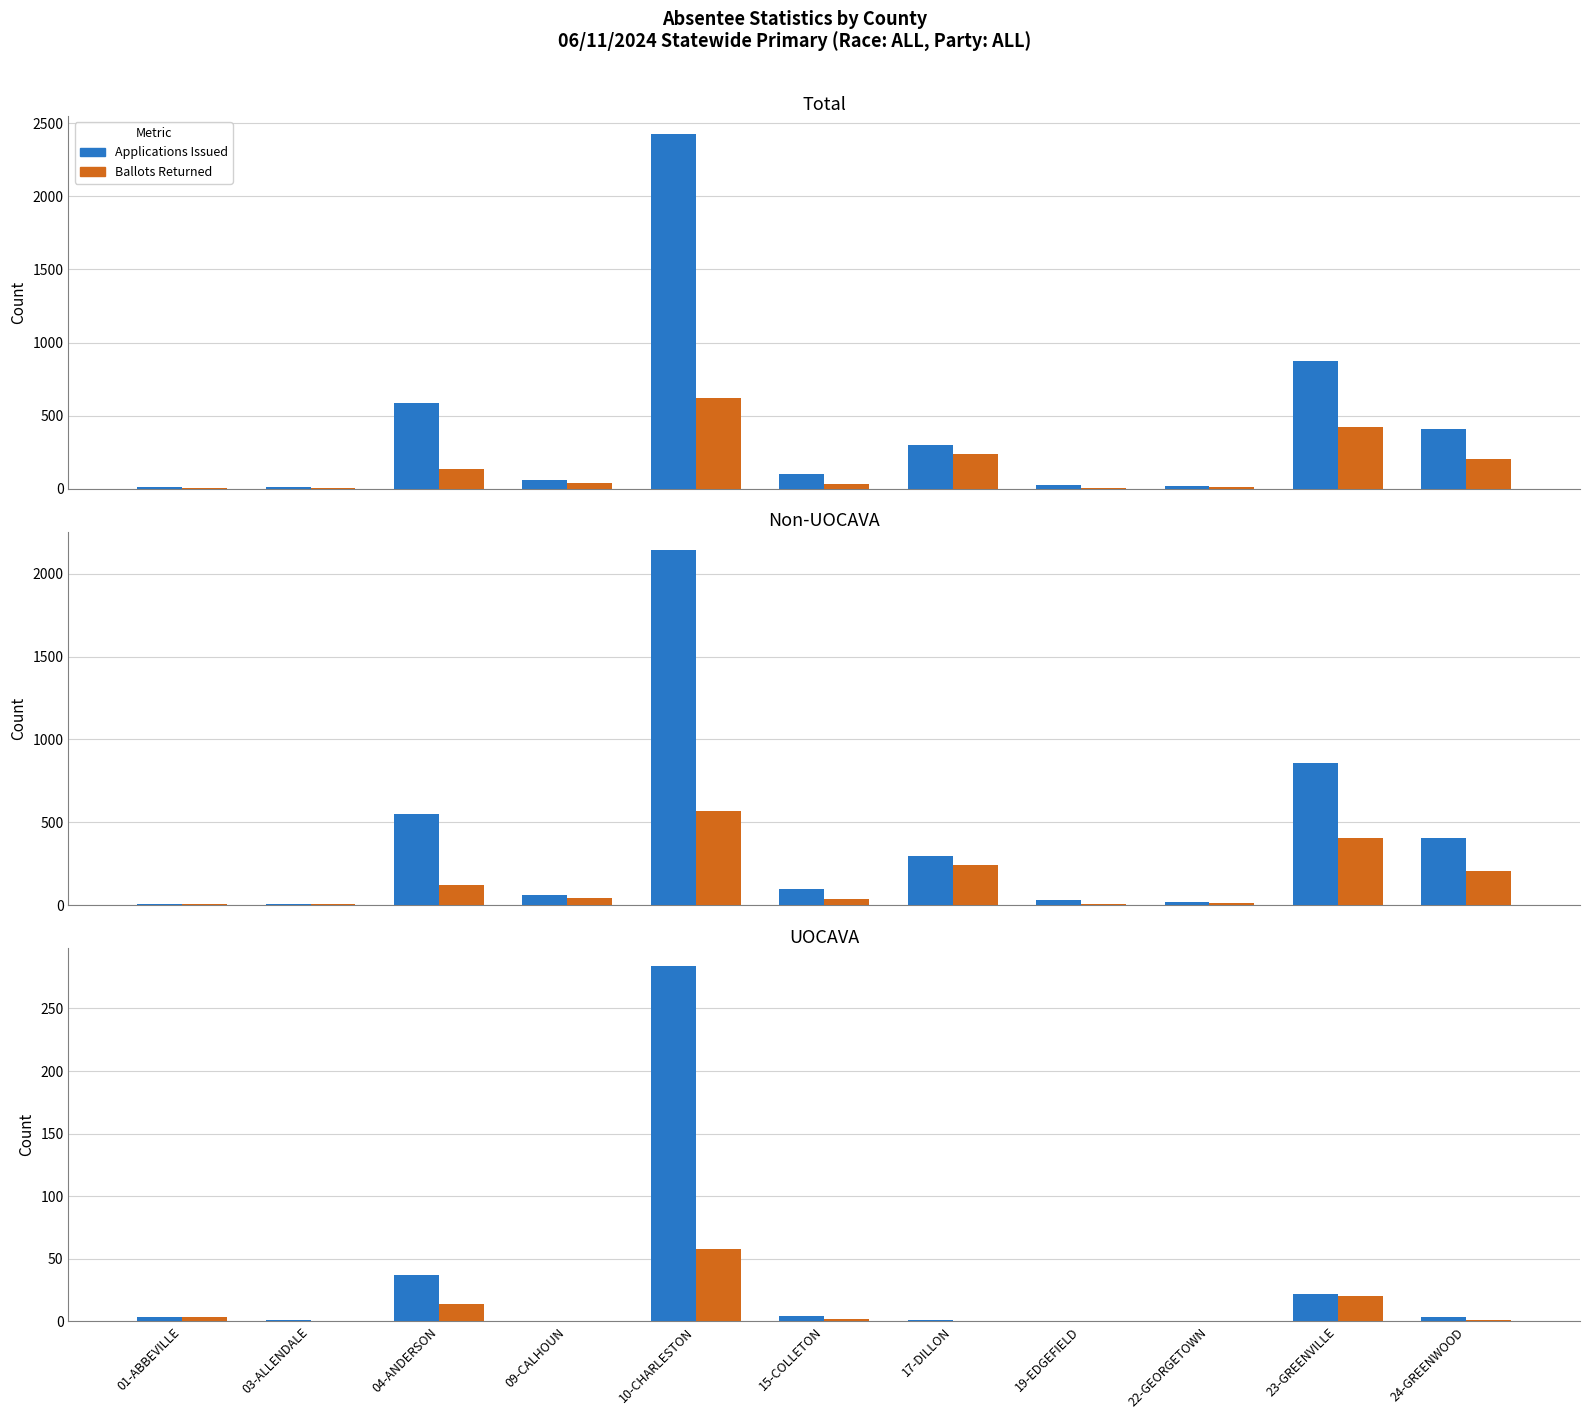

Reading left to right, transcribe all the data shown in this chart.

Total App Issued: 01-ABBEVILLE=10	03-ALLENDALE=10	04-ANDERSON=587	09-CALHOUN=63	10-CHARLESTON=2428	15-COLLETON=104	17-DILLON=297	19-EDGEFIELD=29	22-GEORGETOWN=17	23-GREENVILLE=877	24-GREENWOOD=408
Total Ballots Returned: 01-ABBEVILLE=7	03-ALLENDALE=6	04-ANDERSON=134	09-CALHOUN=44	10-CHARLESTON=624	15-COLLETON=37	17-DILLON=242	19-EDGEFIELD=4	22-GEORGETOWN=10	23-GREENVILLE=425	24-GREENWOOD=206
Non-UOCAVA App Issued: 01-ABBEVILLE=7	03-ALLENDALE=9	04-ANDERSON=550	09-CALHOUN=63	10-CHARLESTON=2144	15-COLLETON=100	17-DILLON=296	19-EDGEFIELD=29	22-GEORGETOWN=17	23-GREENVILLE=855	24-GREENWOOD=405
Non-UOCAVA Ballots Returned: 01-ABBEVILLE=4	03-ALLENDALE=6	04-ANDERSON=120	09-CALHOUN=44	10-CHARLESTON=566	15-COLLETON=35	17-DILLON=242	19-EDGEFIELD=4	22-GEORGETOWN=10	23-GREENVILLE=405	24-GREENWOOD=205
UOCAVA App Issued: 01-ABBEVILLE=3	03-ALLENDALE=1	04-ANDERSON=37	09-CALHOUN=0	10-CHARLESTON=284	15-COLLETON=4	17-DILLON=1	19-EDGEFIELD=0	22-GEORGETOWN=0	23-GREENVILLE=22	24-GREENWOOD=3
UOCAVA Ballots Returned: 01-ABBEVILLE=3	03-ALLENDALE=0	04-ANDERSON=14	09-CALHOUN=0	10-CHARLESTON=58	15-COLLETON=2	17-DILLON=0	19-EDGEFIELD=0	22-GEORGETOWN=0	23-GREENVILLE=20	24-GREENWOOD=1